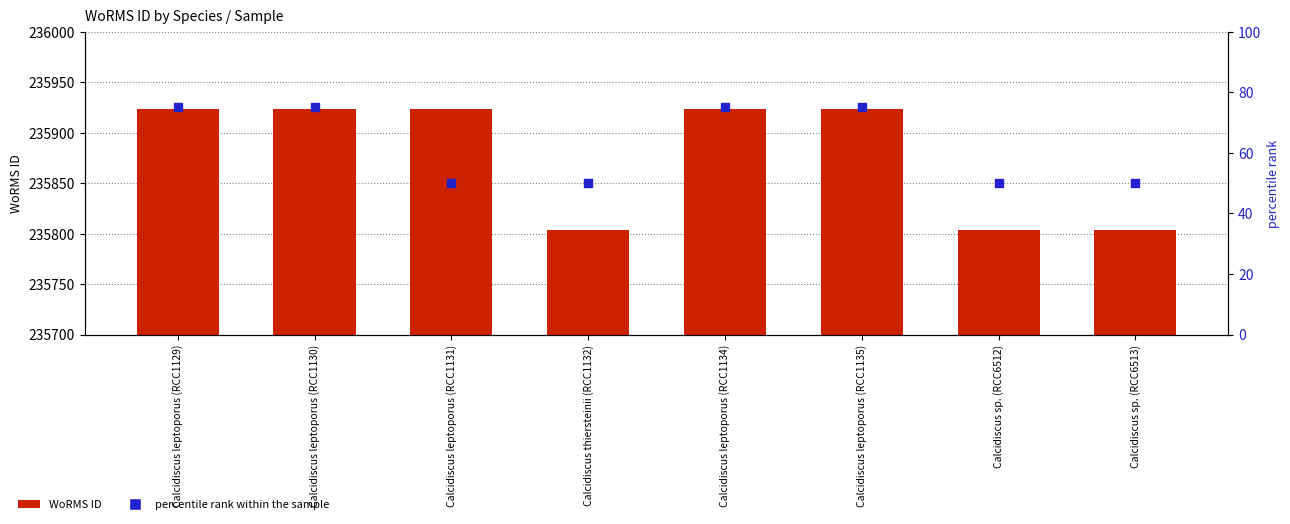

What is the total value across all series at Calcidiscus sp. (RCC6513)?

235854